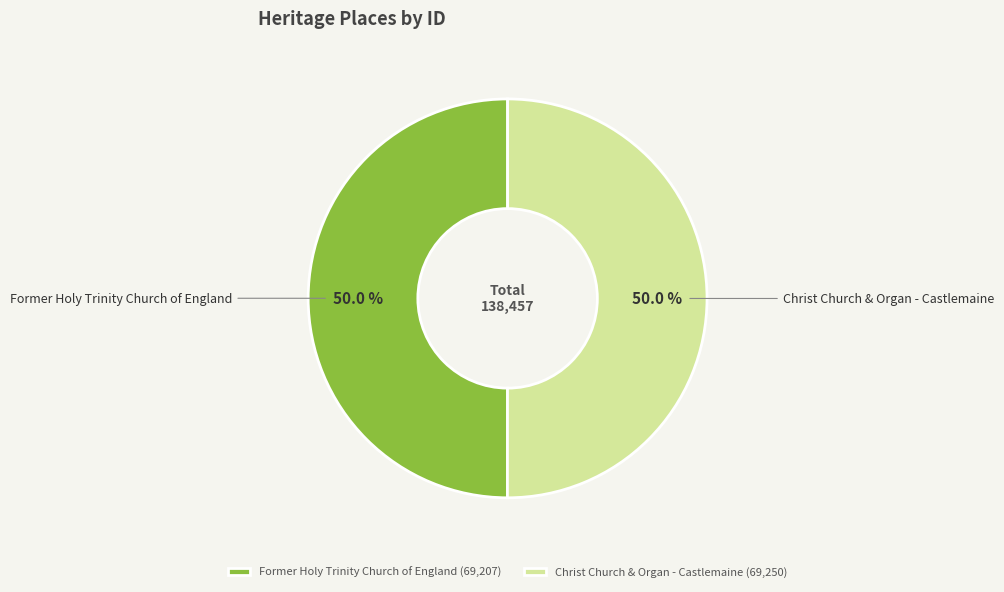

How many slices are in this pie chart?

2